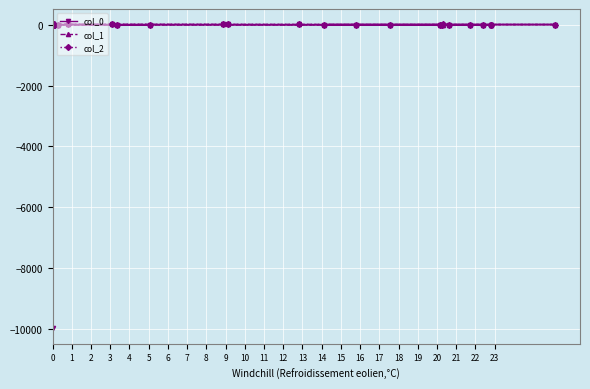

Is it true that col_1 equals -15.5 at 0?

True